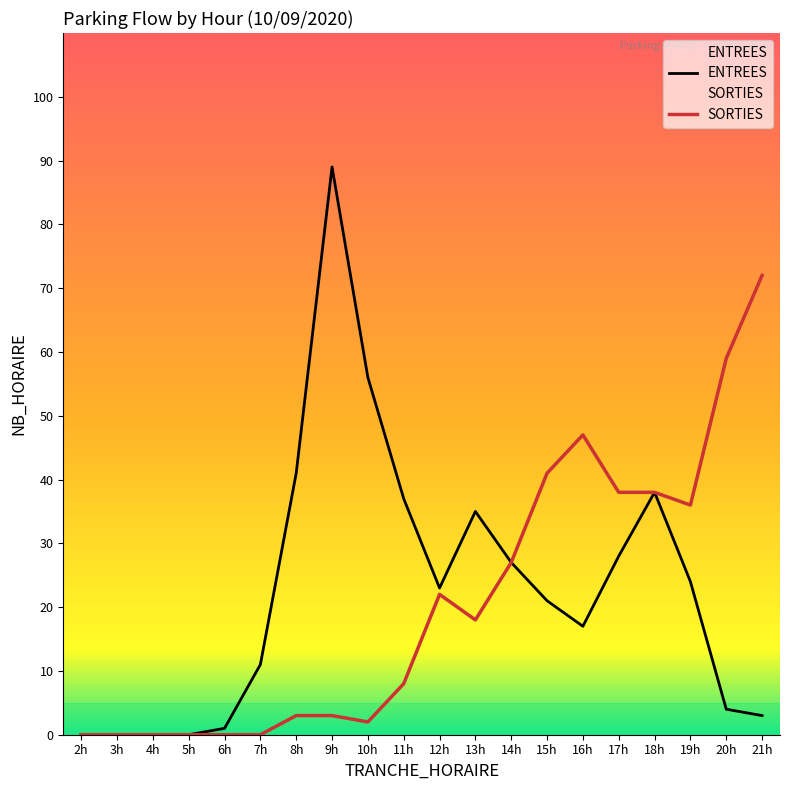

Where does the SORTIES series first go above 18?

12h